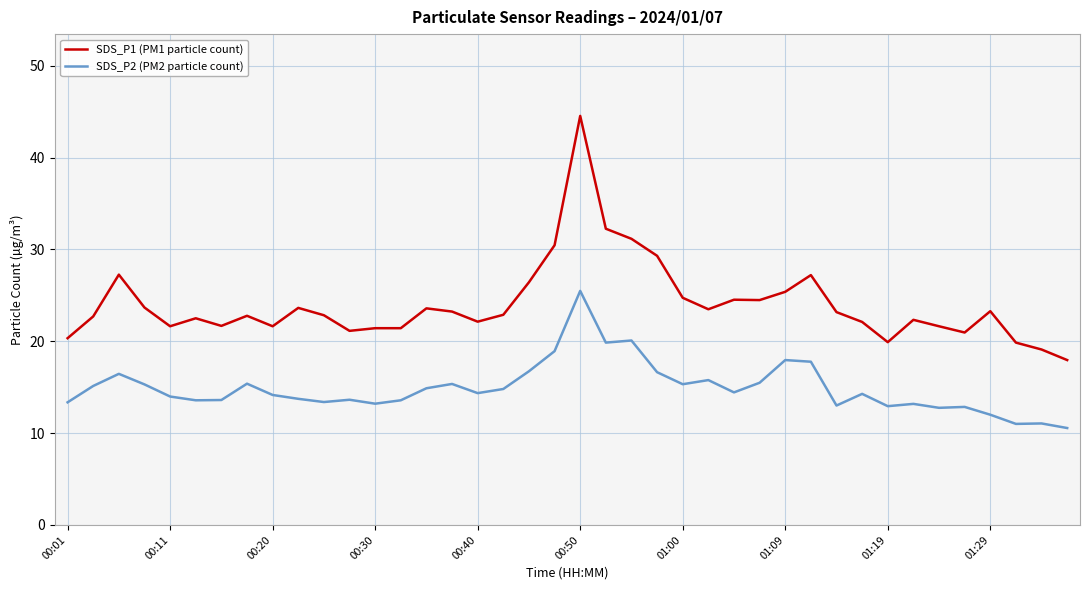

Which series has the largest range (max minus min)?

SDS_P1 (PM1 particle count)